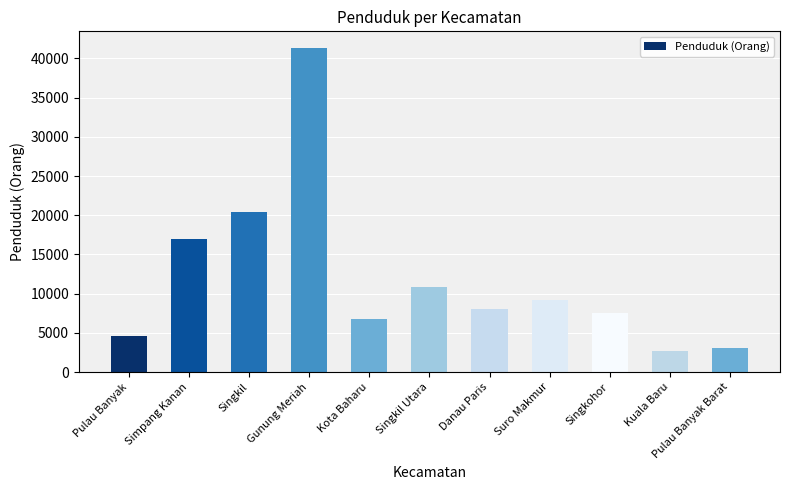

The chart shows a value of 6743 at Kota Baharu. True or false?

True